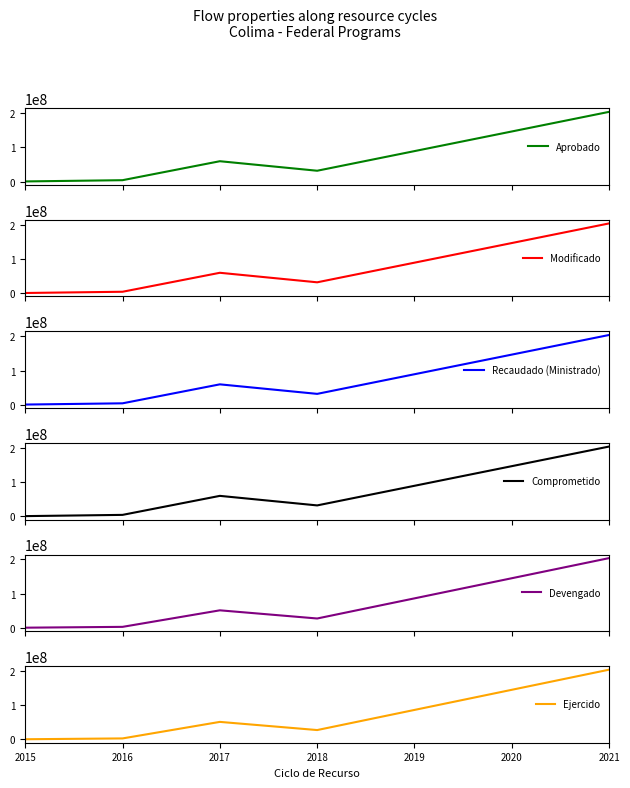

Is it true that Modificado equals 33173438.3 at 2017?

False